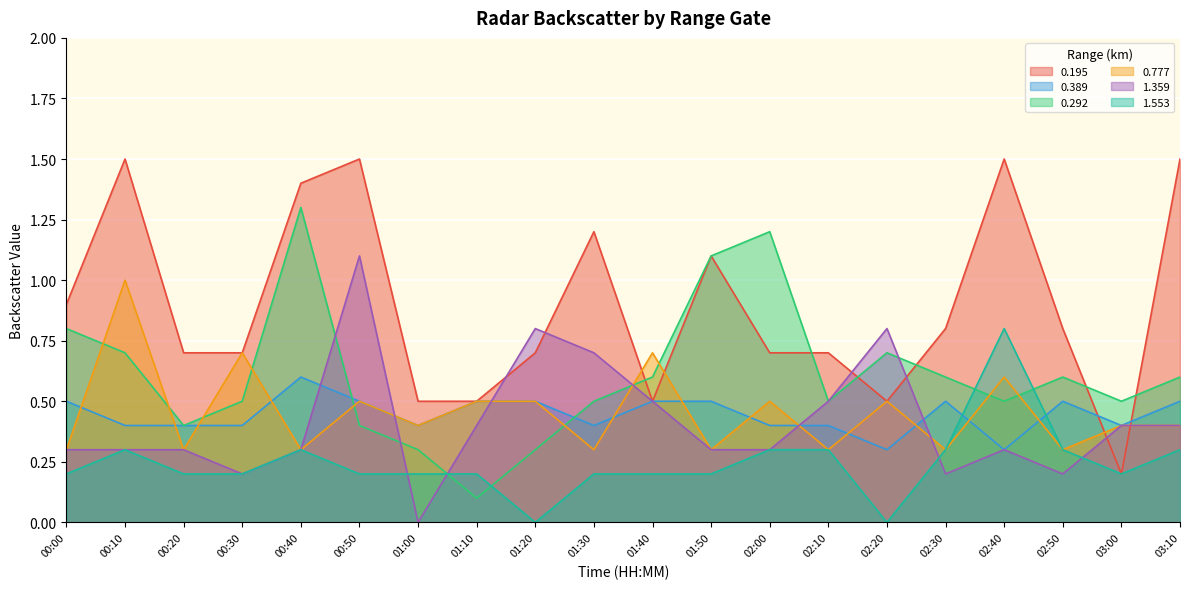

What is the difference between the highest and lowest values at 01:30?

1.0